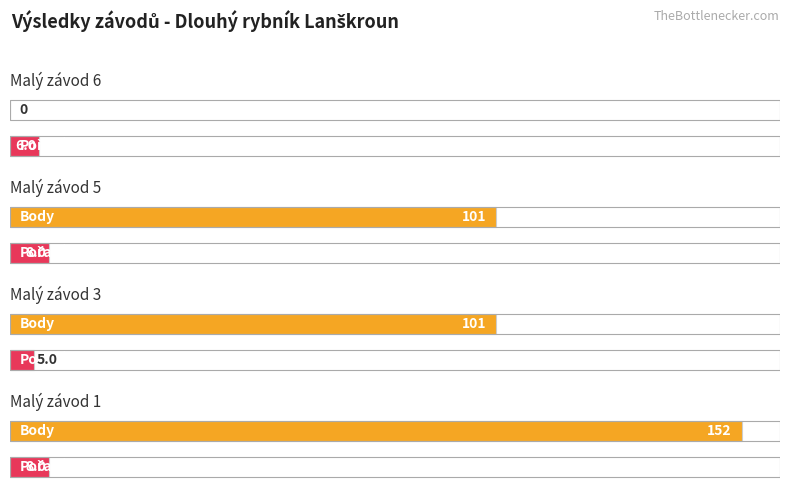

Reading left to right, transcribe all the data shown in this chart.

Pořadí: Malý závod 6=6	Malý závod 5=8	Malý závod 3=5	Malý závod 1=8
Body: Malý závod 6=0	Malý závod 5=101	Malý závod 3=101	Malý závod 1=152